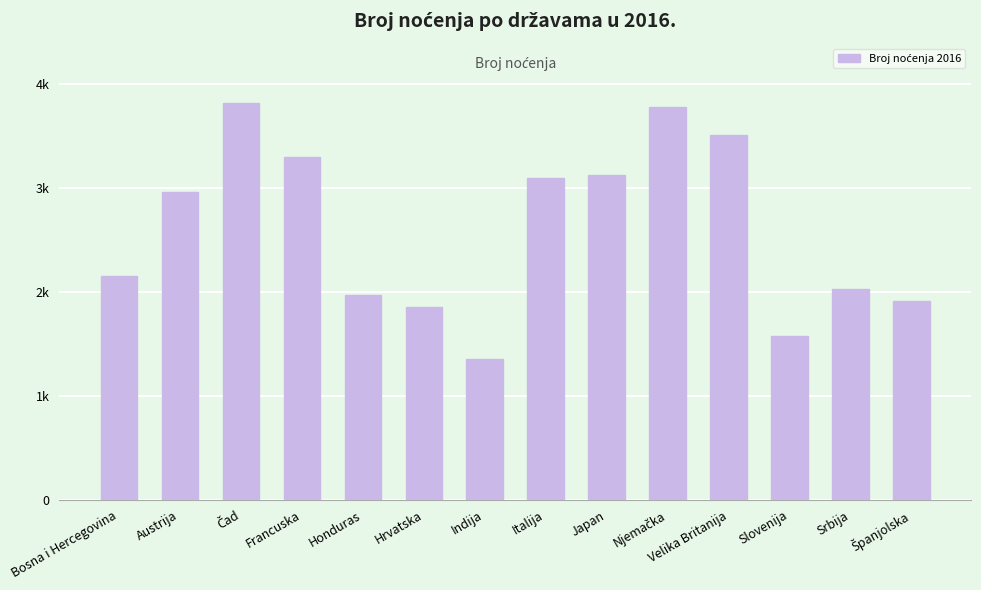

At which label does the data first exceed 2958?

Čad